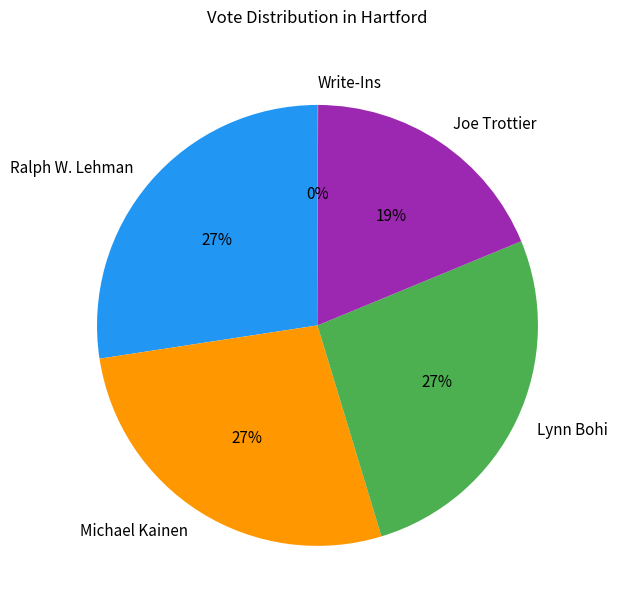

To the nearest percent, what portion does Lynn Bohi represent?

27%